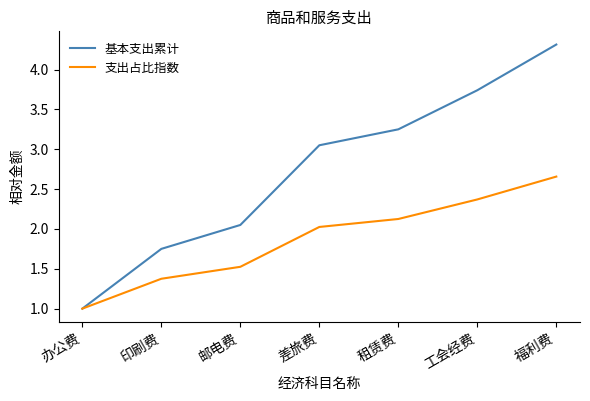

True or false: 基本支出累计 has a value of 1.7 at 办公费.

False